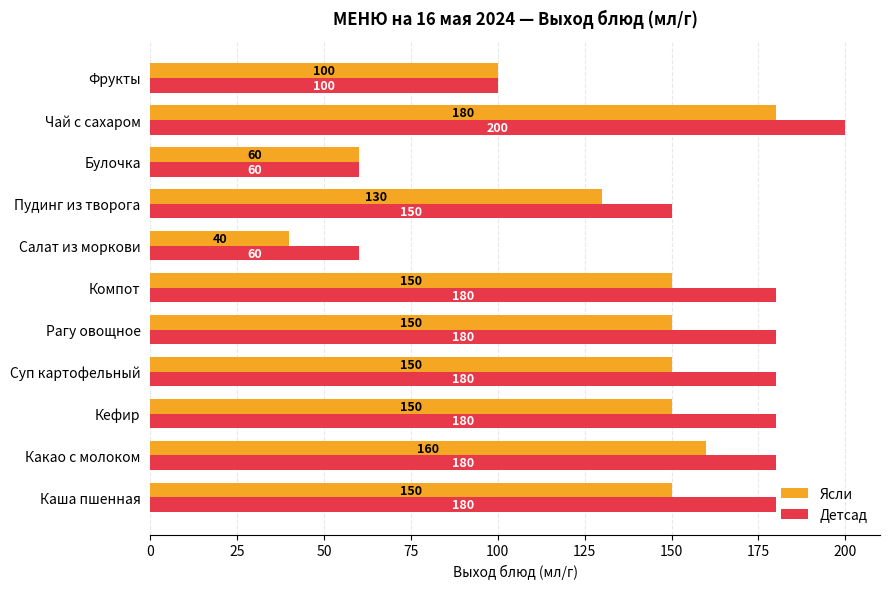

What is the approximate value of Детсад at Суп картофельный, to the nearest 10?

180